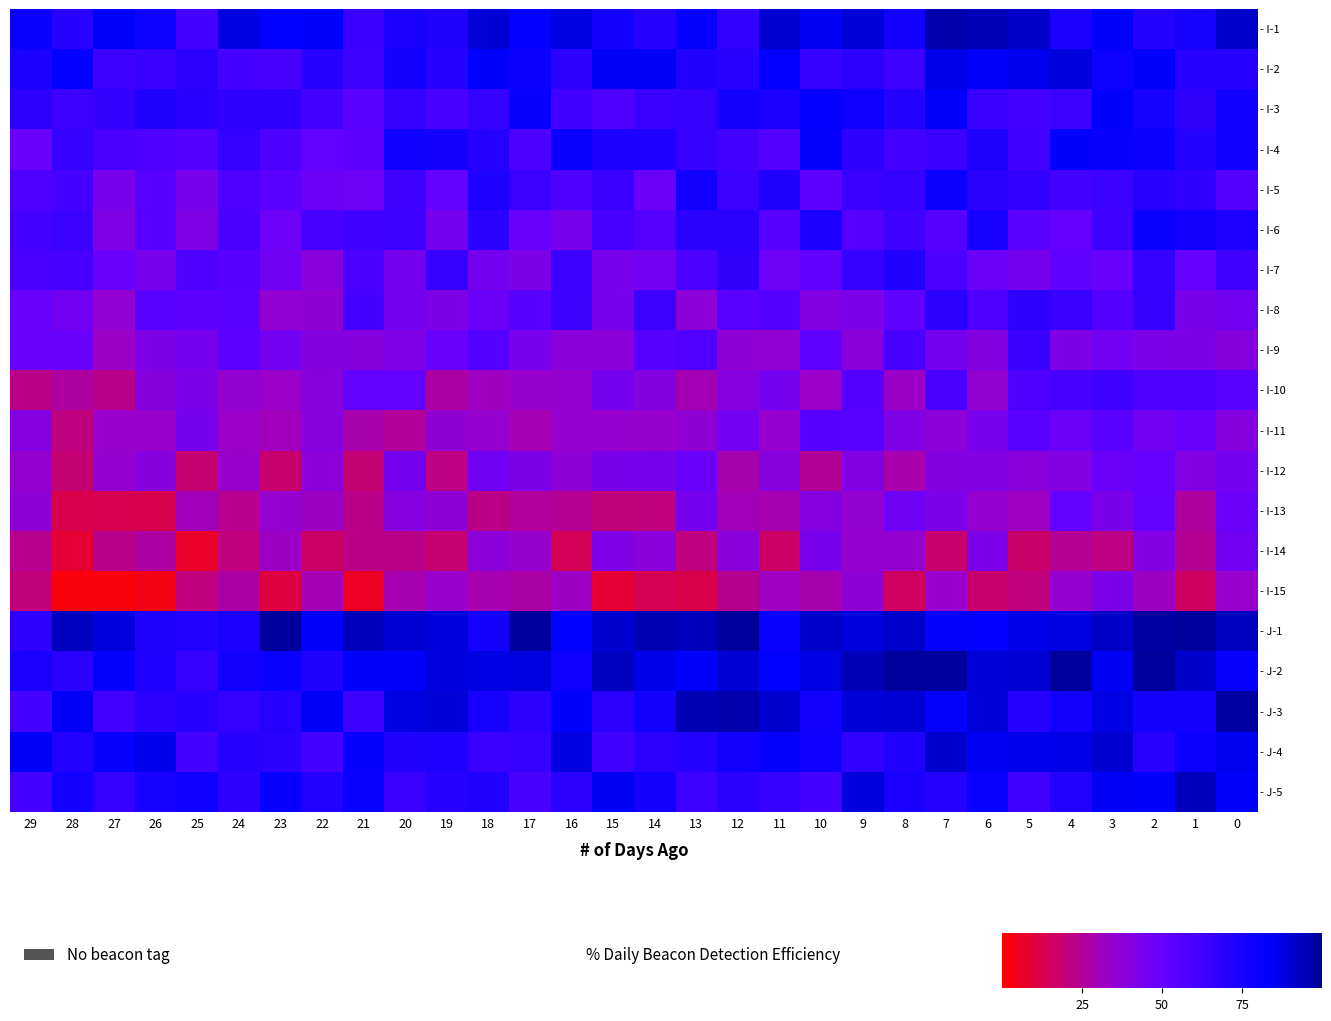

Between 14 and 9, which is larger?

9